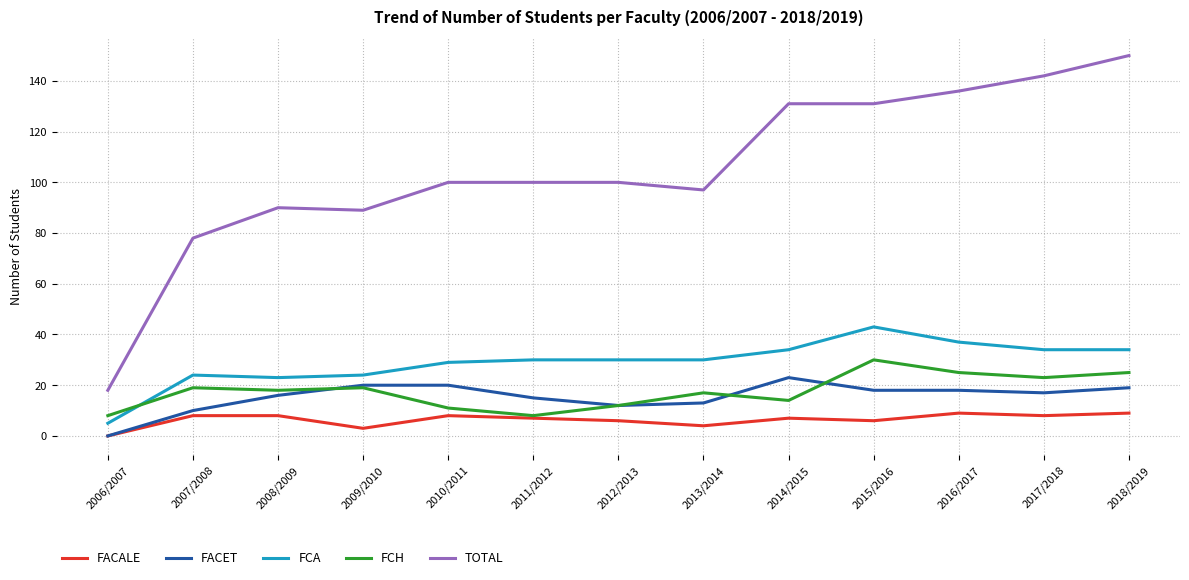

True or false: FCA and FACET intersect in this chart.

False